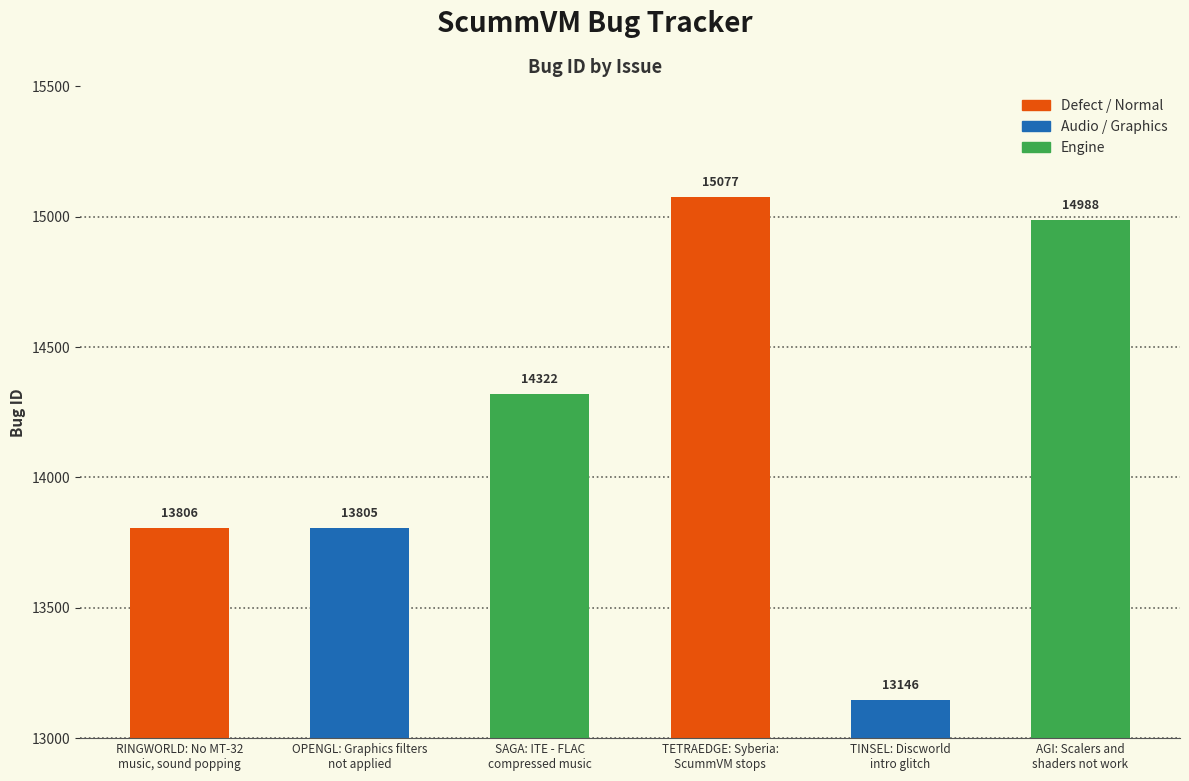

The value at TINSEL: Discworld
intro glitch is 3653. True or false?

False